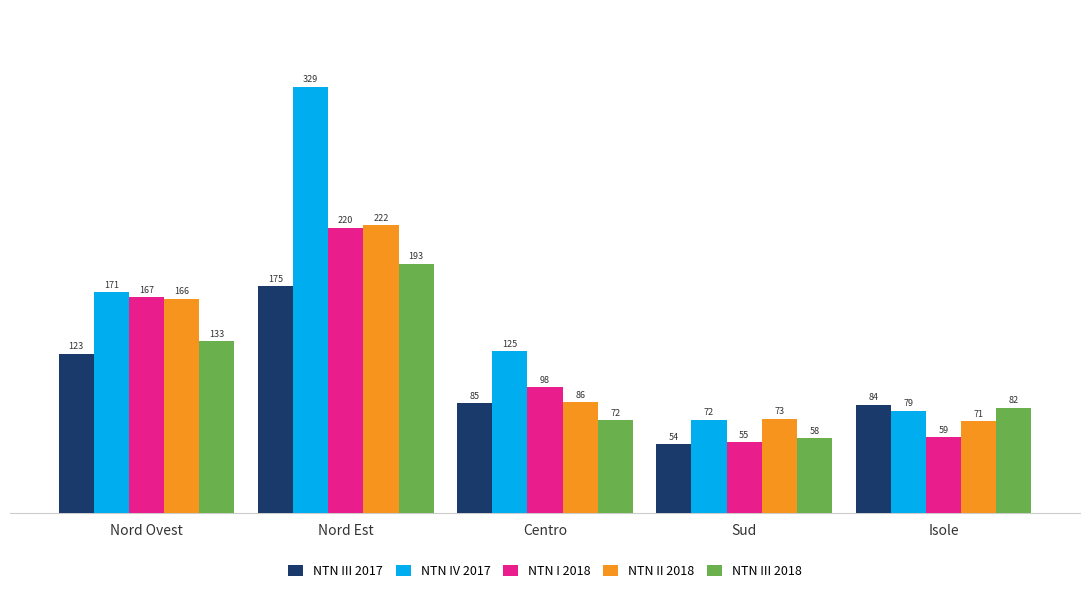

What is the maximum value shown in the chart?

329.3